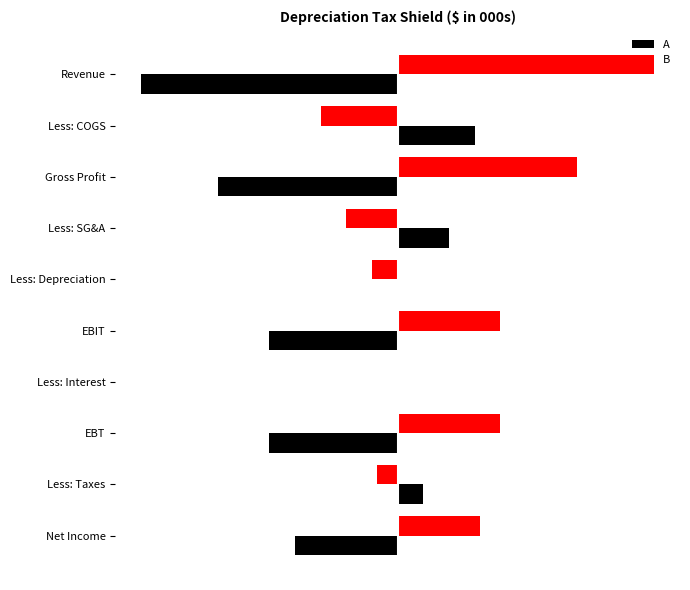

What are all the series names shown in the legend?

A, B